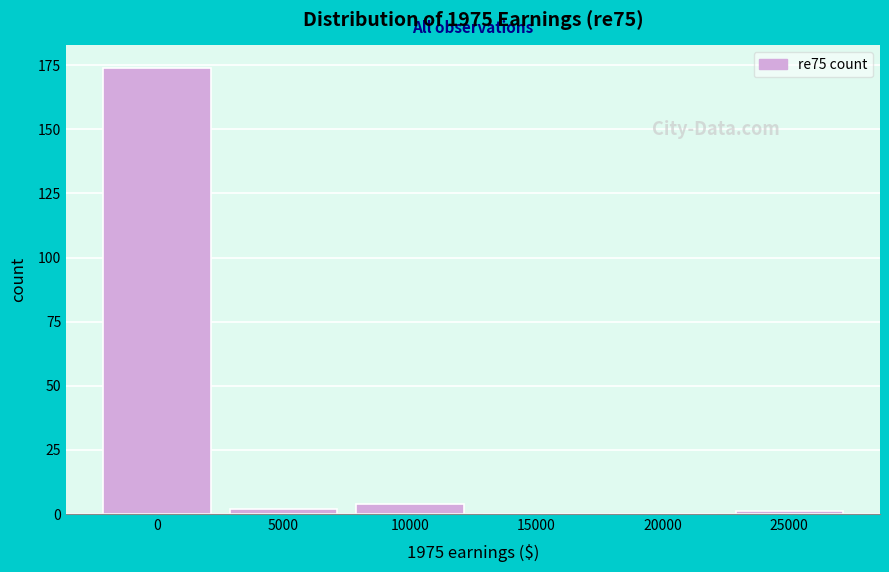

Reading left to right, extract all data points from this chart.

0=174	5000=2	10000=4	15000=0	20000=0	25000=1